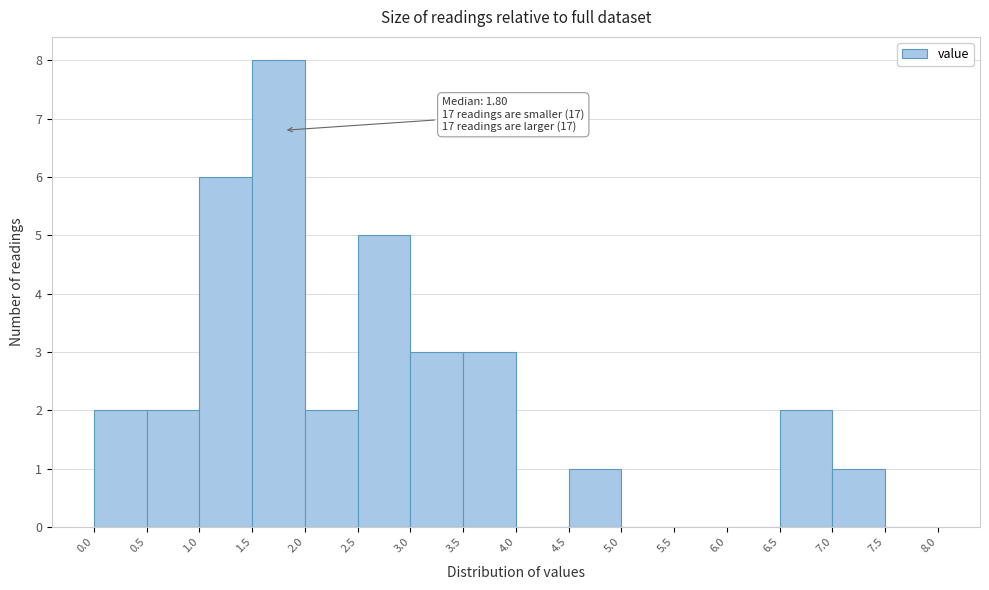

Which range on the x-axis has the tallest bar?

1.5 to 2.0